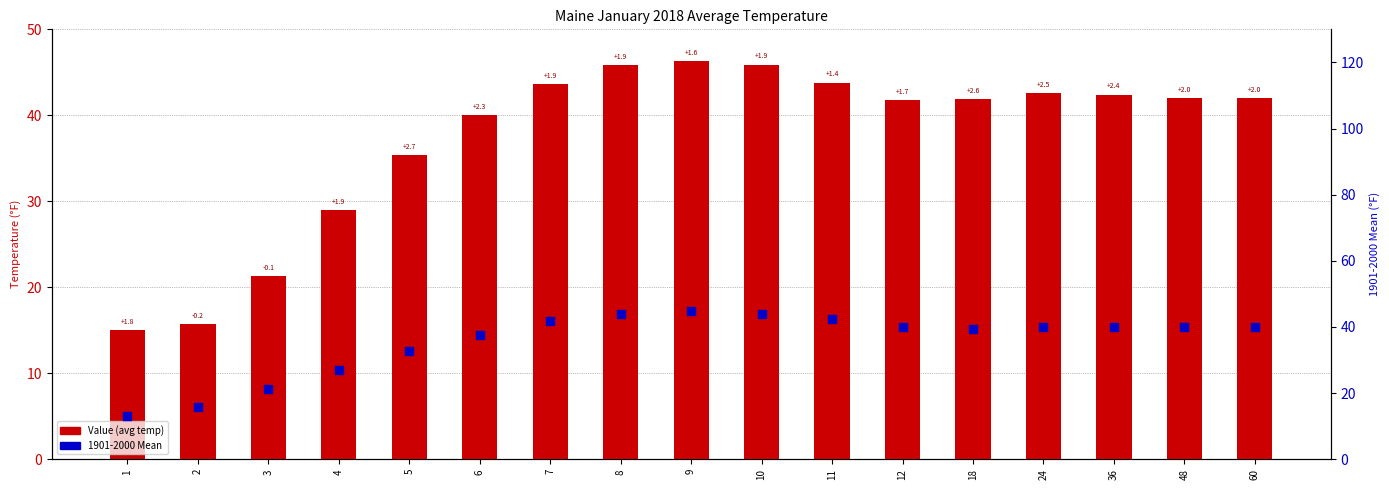

Which series has the largest total across all categories?

Value (avg temp)